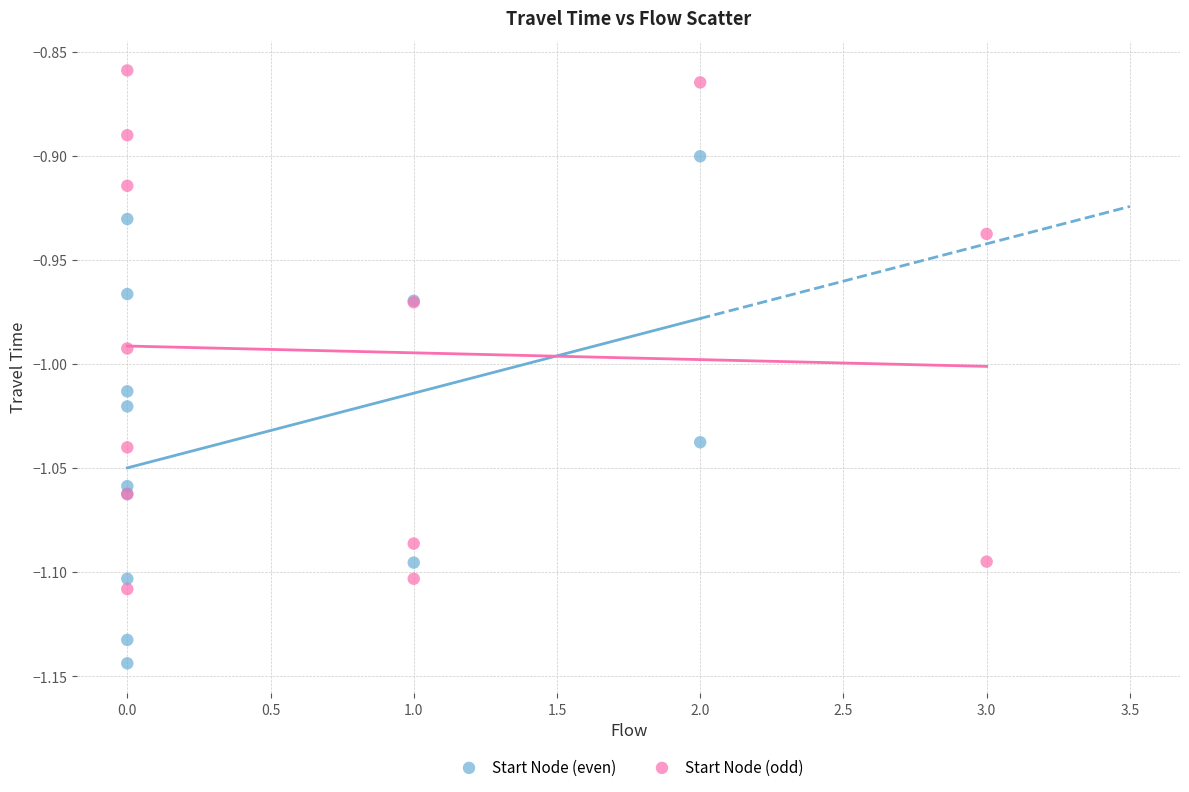

Which series reaches the minimum Y coordinate?

Start Node (even)